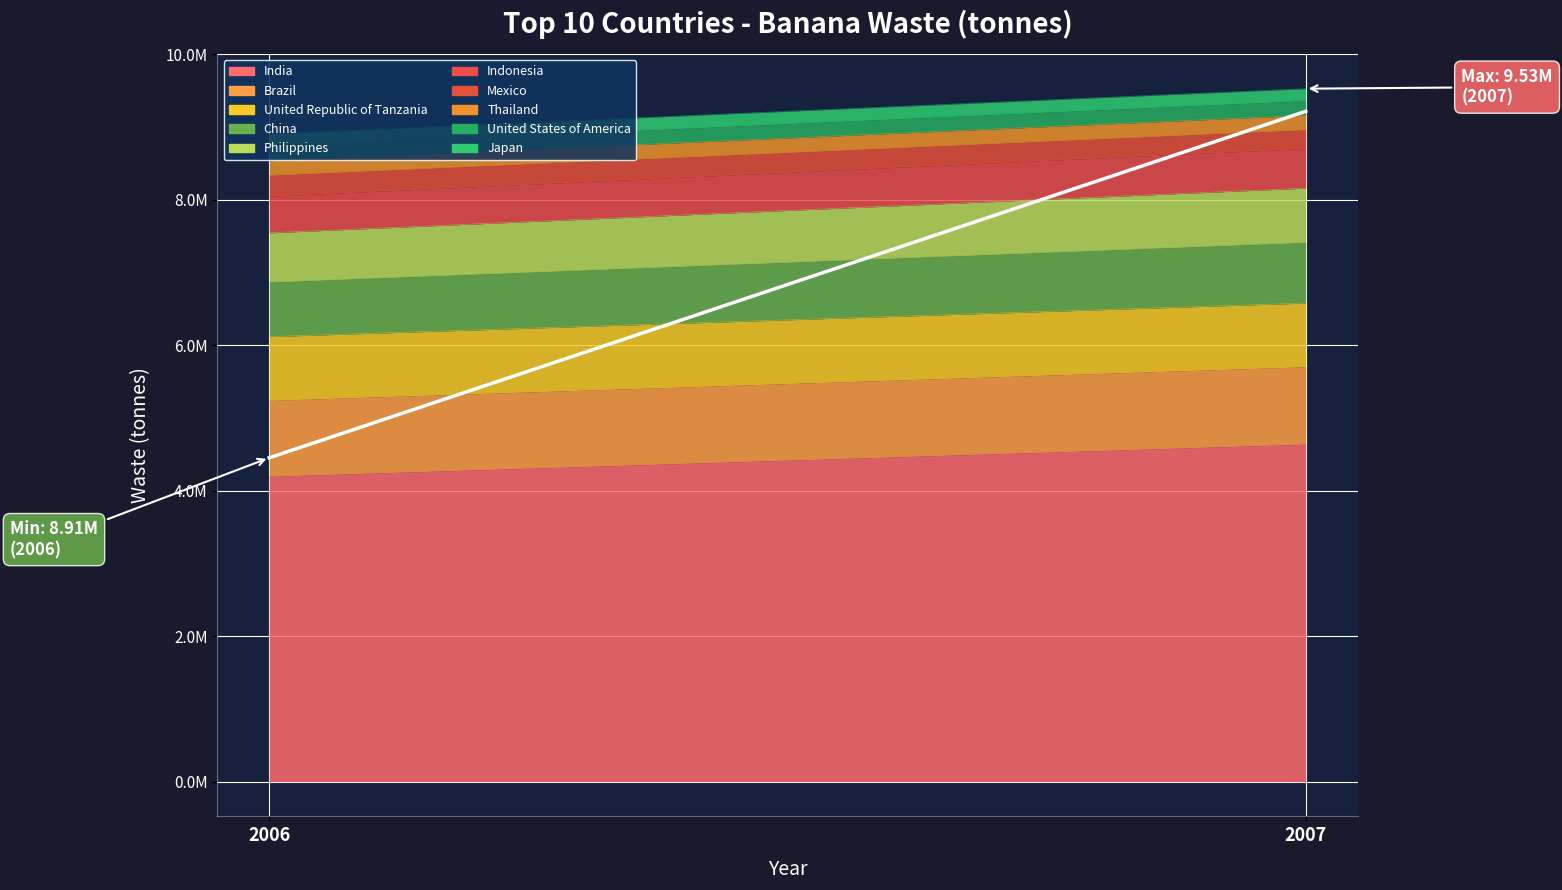

Reading left to right, what are all the values shown in this chart?

4453517.5	9217712.0